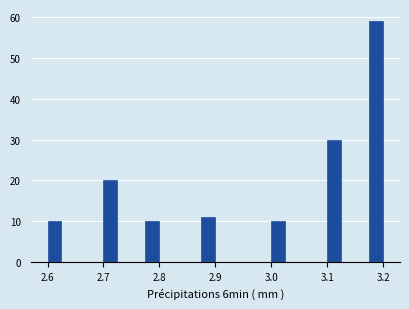

Around what value on the x-axis is the tallest bar? Give the approximate position of its centre, as read against the axis.

3.19